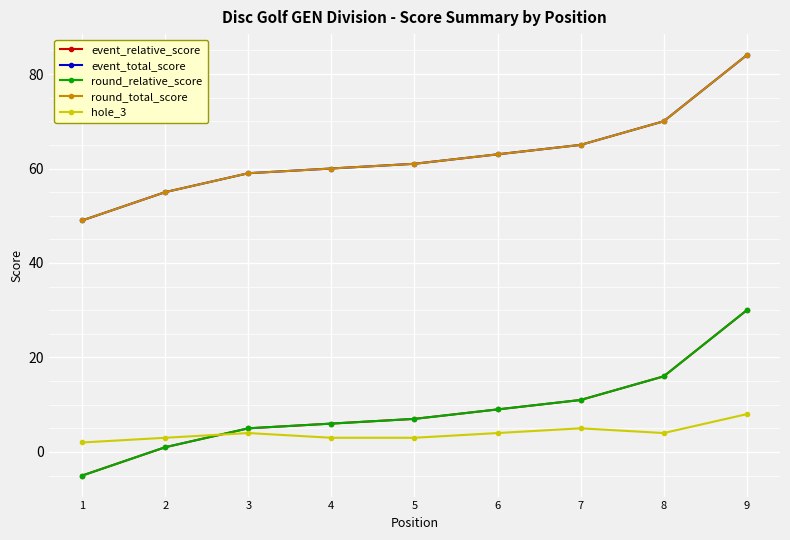

At which category does the chart reach its peak across all series?

9